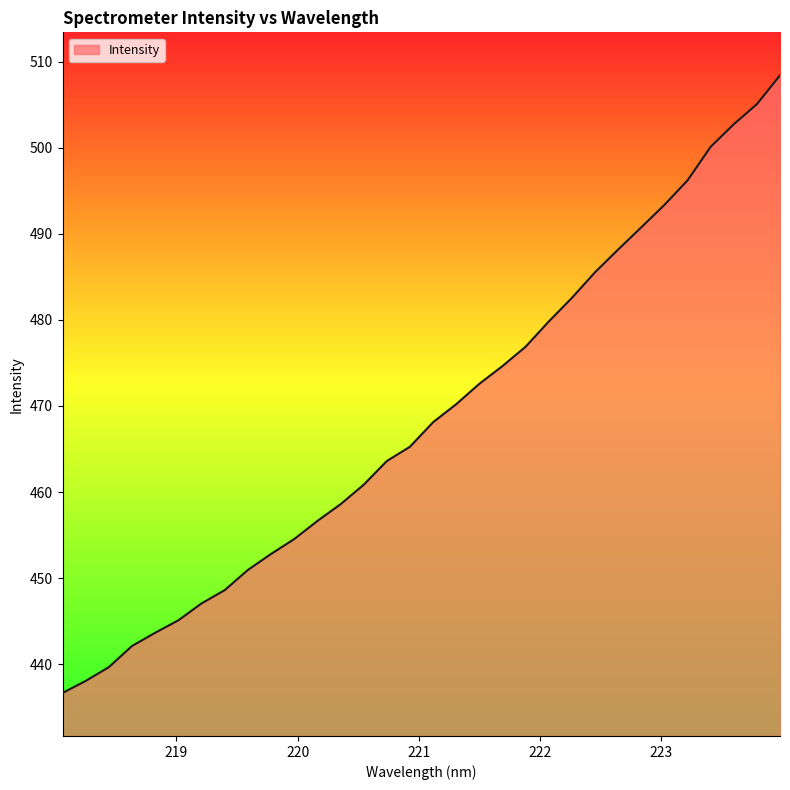

What is the greatest value displayed?

508.4